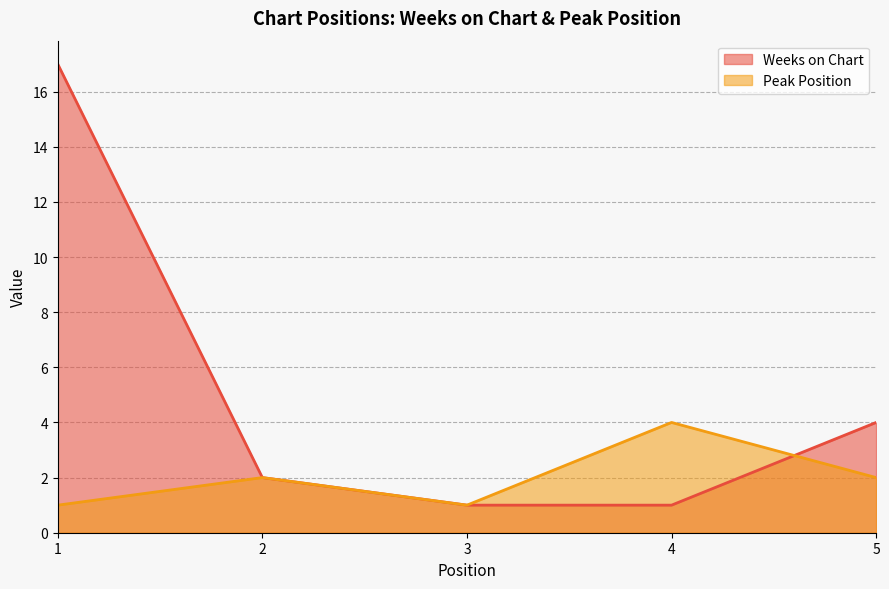

How many values in the Peak Position series exceed 2?

1